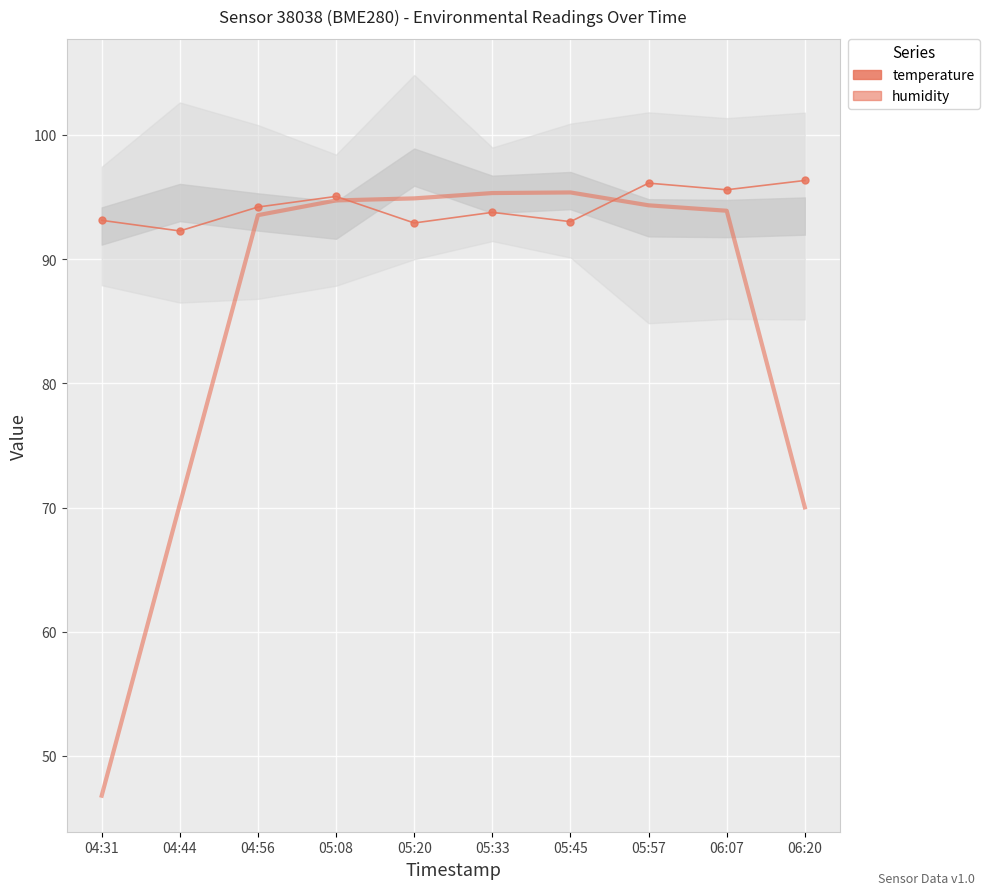

Is it true that humidity (smoothed) equals 70.0 at 06:20?

True